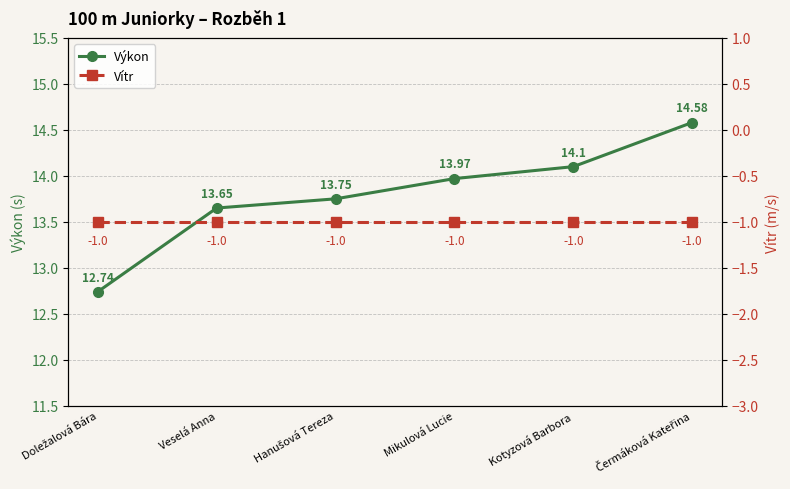

At how many categories does at least one series exceed 0?

6